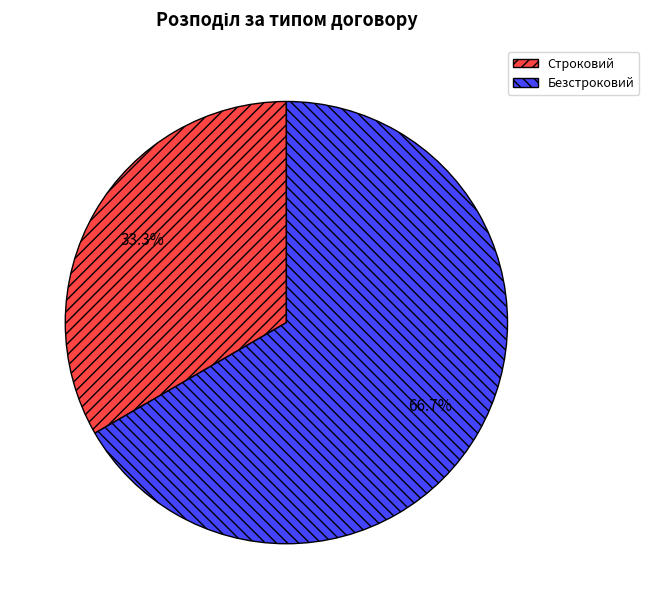

What percentage is the Безстроковий slice, to the nearest percent?

67%